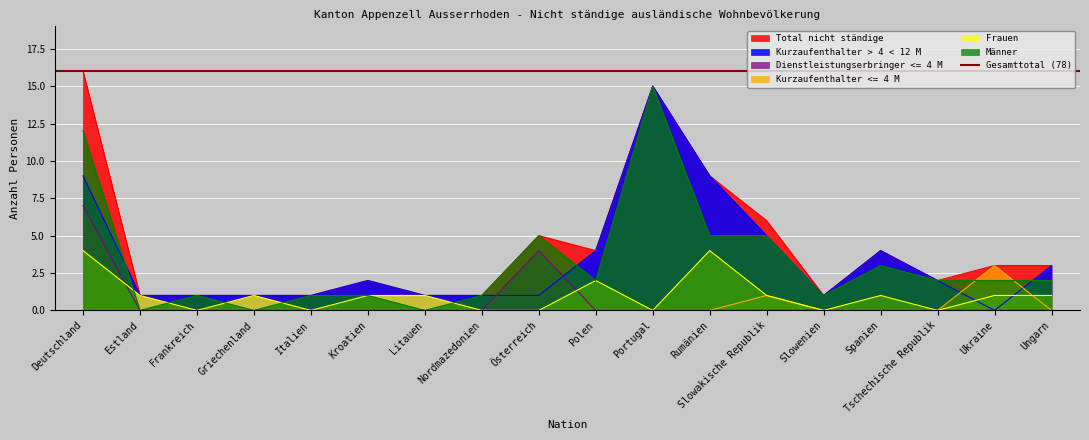

At which category is the sum across all series the highest?

Deutschland